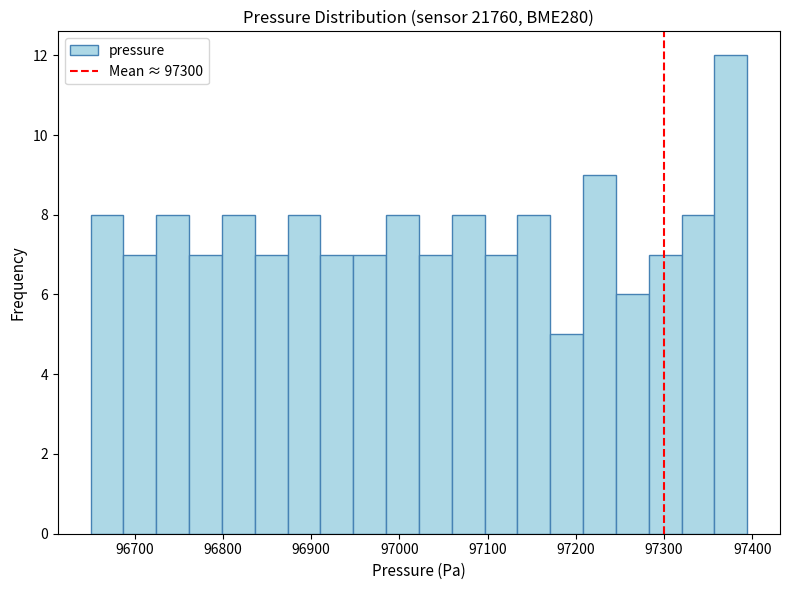

Around what value on the x-axis is the tallest bar? Give the approximate position of its centre, as read against the axis.

97380